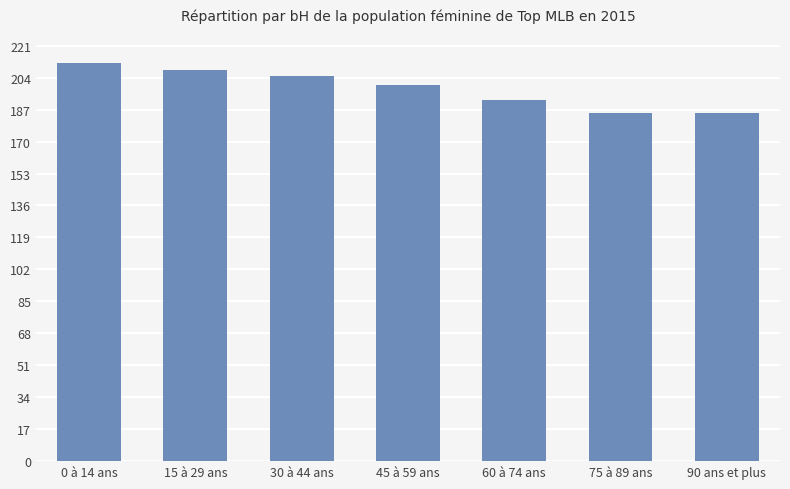

What is the change in value from 30 à 44 ans to 90 ans et plus?

-20